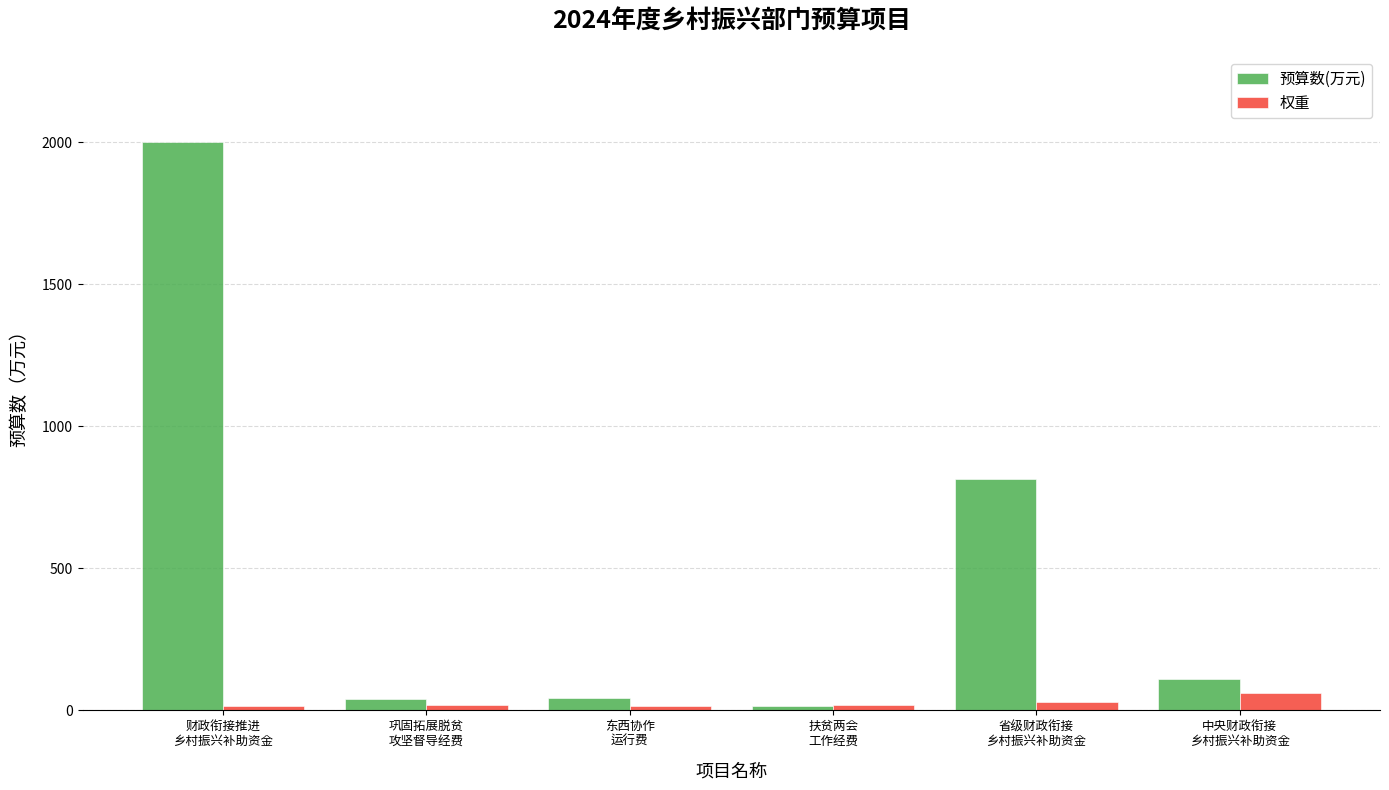

At which label does 权重 reach its peak?

中央财政衔接
乡村振兴补助资金